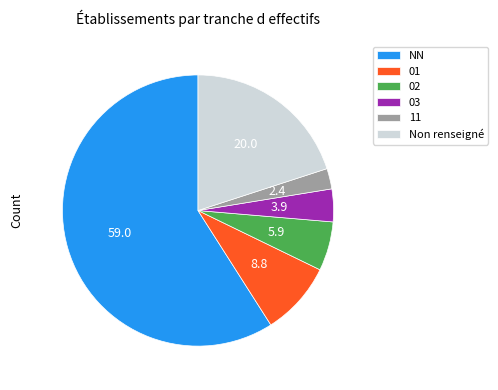

The 01 slice represents 9% of the pie. True or false?

True